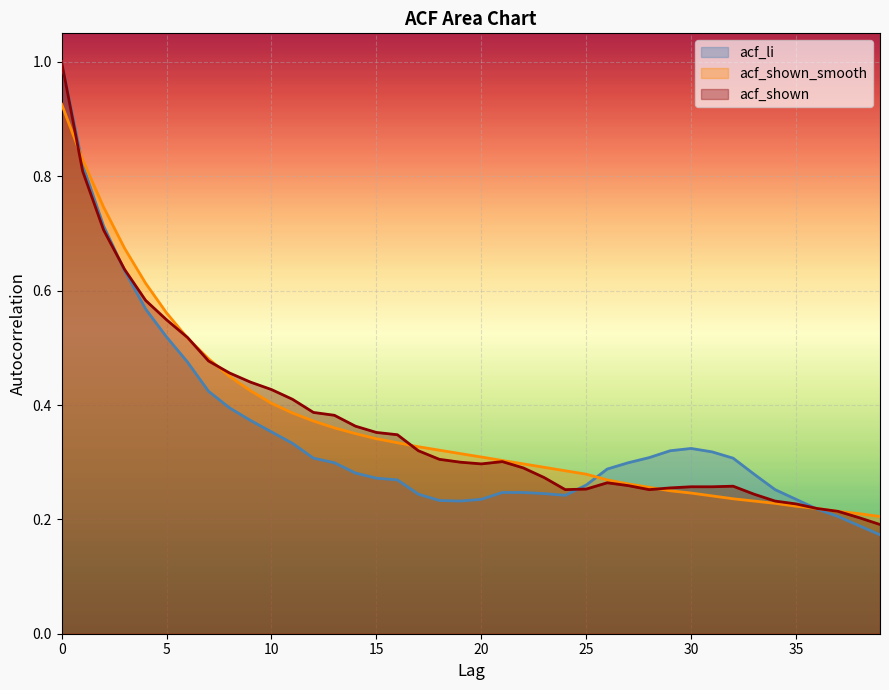

List the series in order of their peak value, highest first.

acf_shown, acf_li, acf_shown_smooth